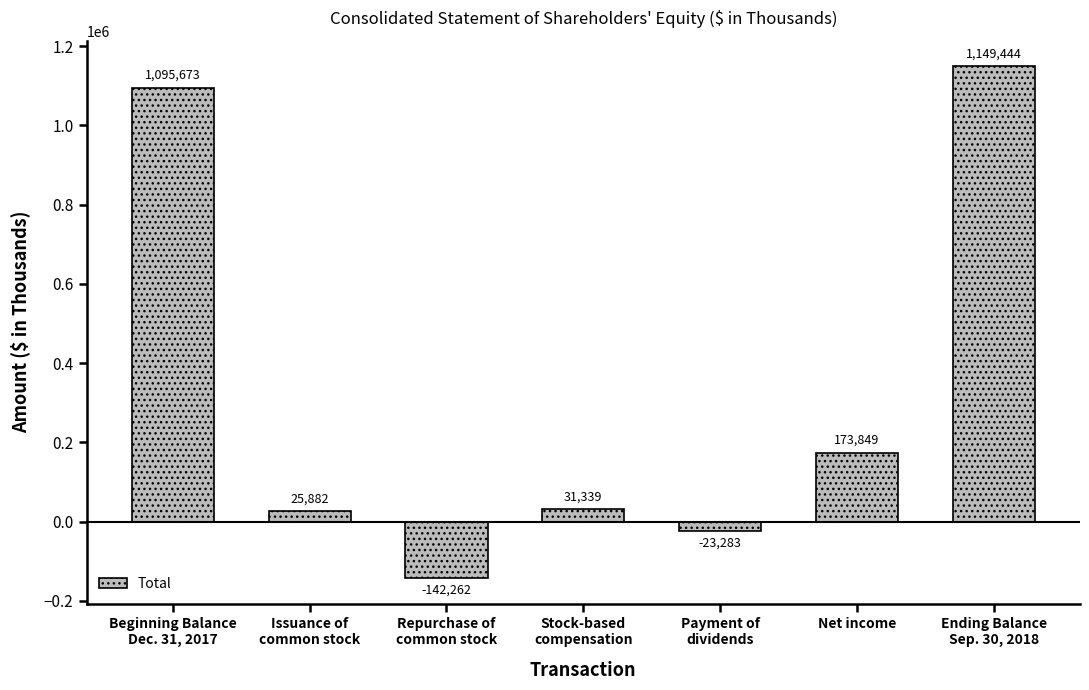

List the labels in order of value, smallest first.

Repurchase of
common stock, Payment of
dividends, Issuance of
common stock, Stock-based
compensation, Net income, Beginning Balance
Dec. 31, 2017, Ending Balance
Sep. 30, 2018